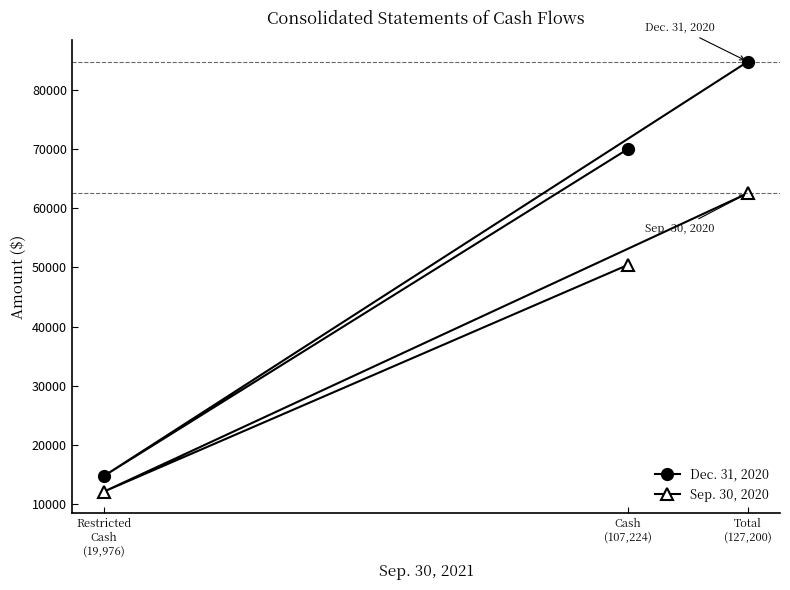

What is the sum of all Sep. 30, 2020 values?

125104